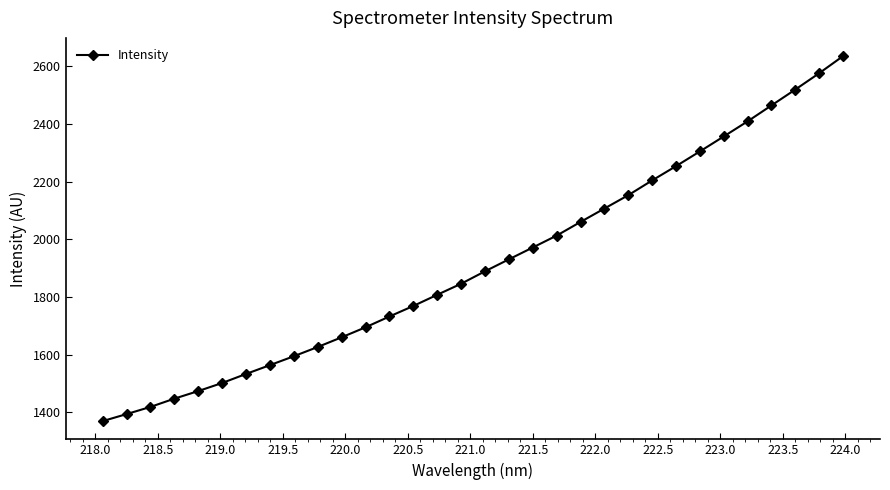

What is the value of the 4th point from the left?

1446.8